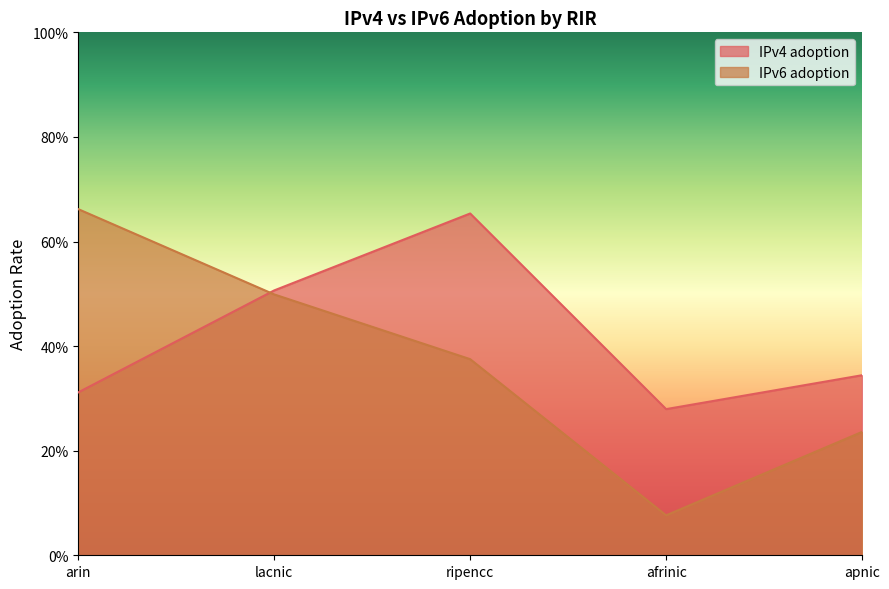

Reading left to right, list all the values displayed in this chart.

IPv4 adoption: arin=0.3	lacnic=0.5	ripencc=0.7	afrinic=0.3	apnic=0.3
IPv6 adoption: arin=0.7	lacnic=0.5	ripencc=0.4	afrinic=0.1	apnic=0.2